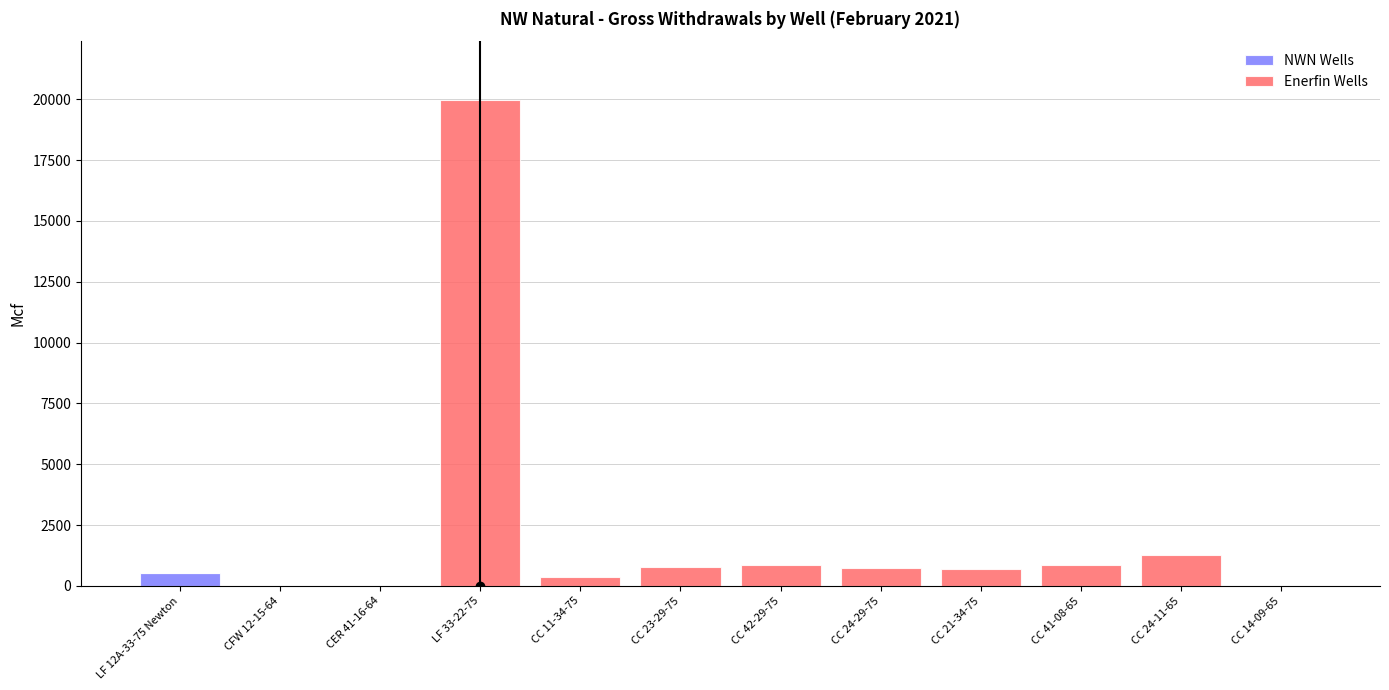

Reading left to right, what are the values for NWN Wells?

LF 12A-33-75 Newton=548.0	CFW 12-15-64=0.0	CER 41-16-64=0.0	LF 33-22-75=0.0	CC 11-34-75=0.0	CC 23-29-75=0.0	CC 42-29-75=0.0	CC 24-29-75=0.0	CC 21-34-75=0.0	CC 41-08-65=0.0	CC 24-11-65=0.0	CC 14-09-65=0.0